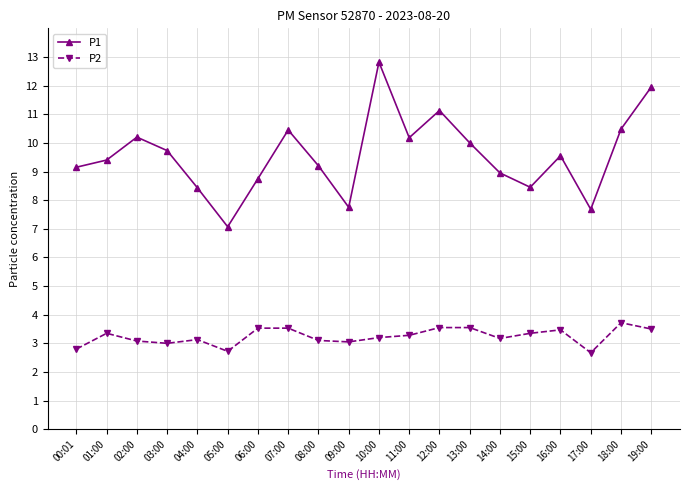

What is the difference between the maximum and second lowest values in the P1 series?

5.1